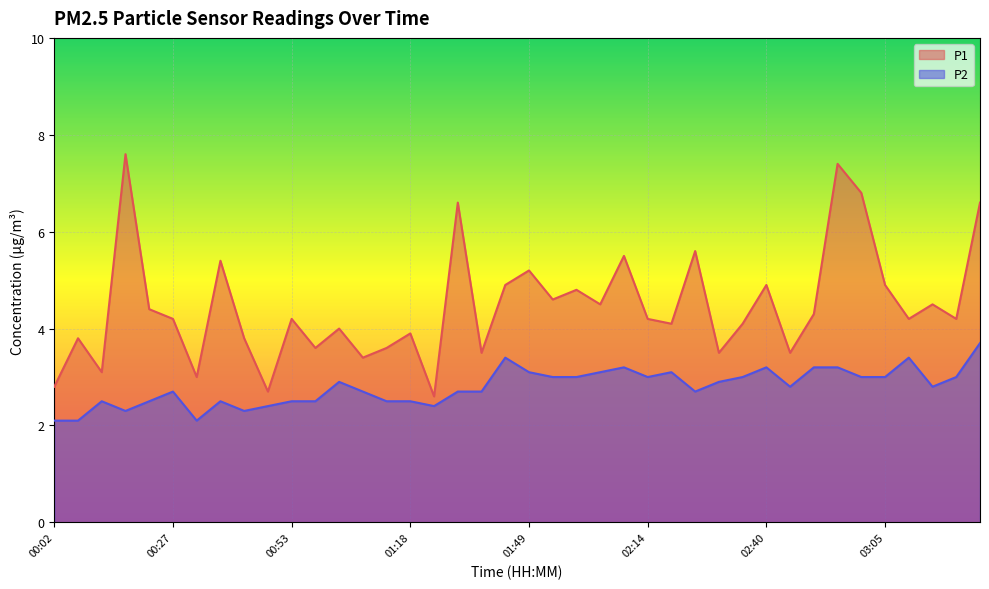

True or false: P2 and P1 cross at least once.

False